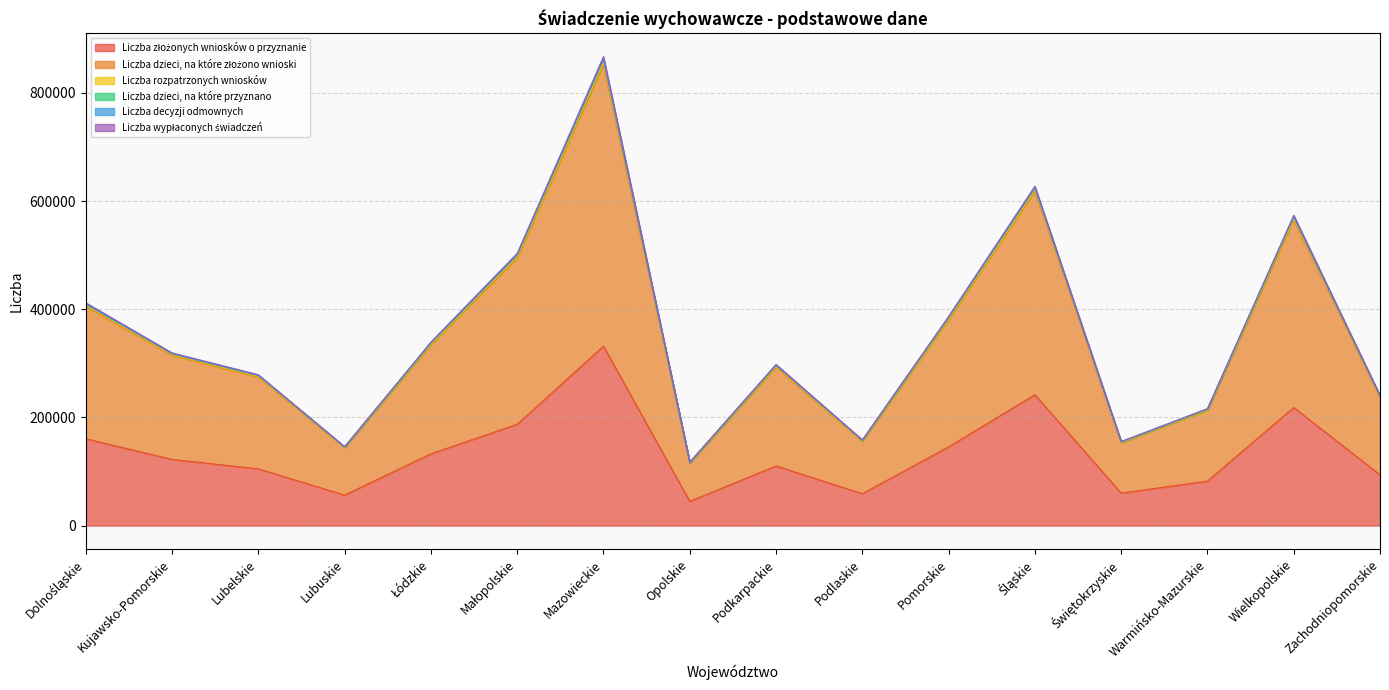

How many categories are shown in the chart?

16